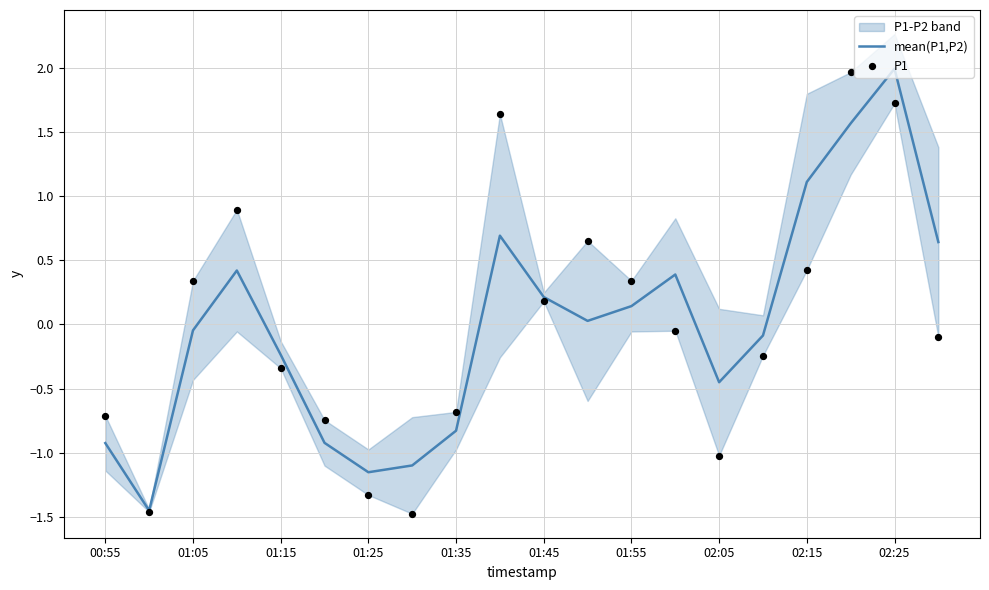

Which series has the widest spread of Y values?

mean(P1,P2)